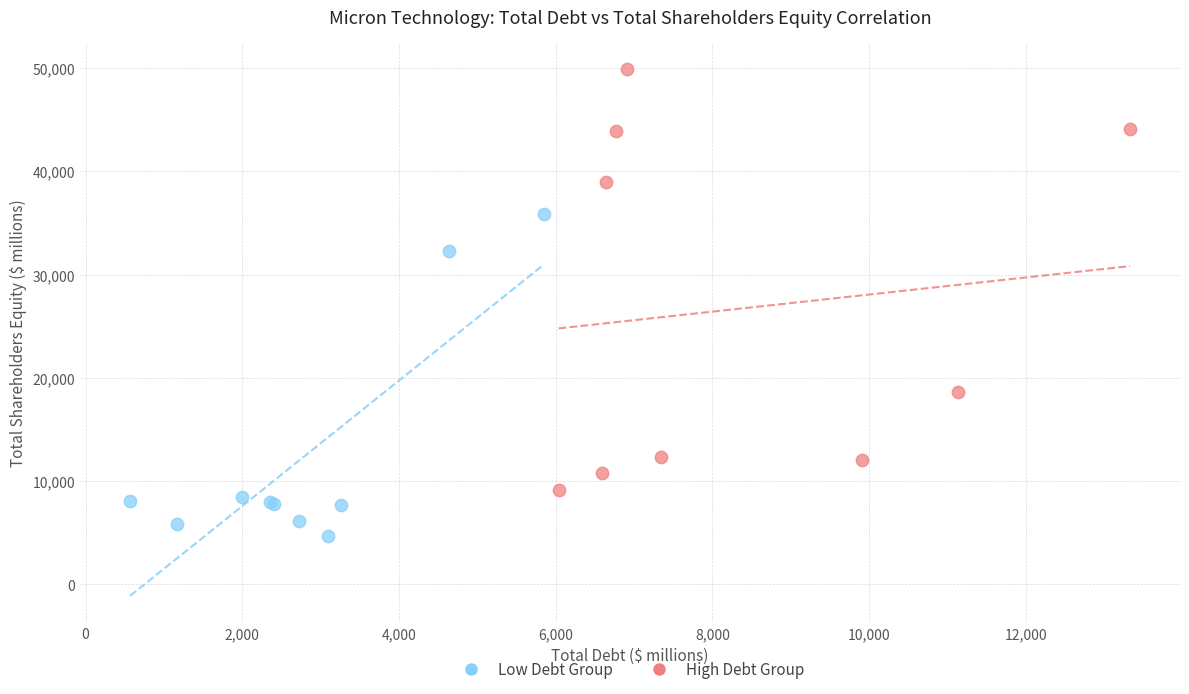

Which series has the widest spread of Y values?

High Debt Group